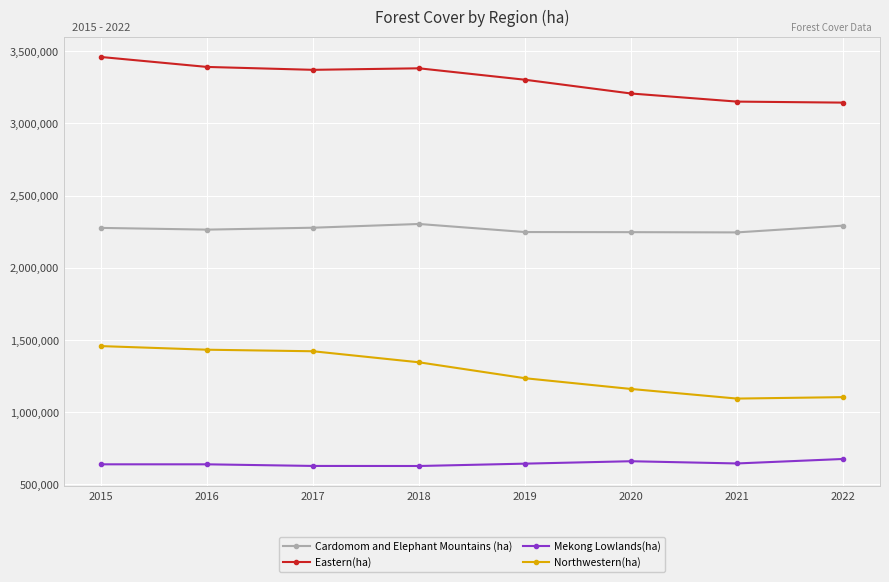

What are all the series names shown in the legend?

Cardomom and Elephant Mountains (ha), Eastern(ha), Mekong Lowlands(ha), Northwestern(ha)